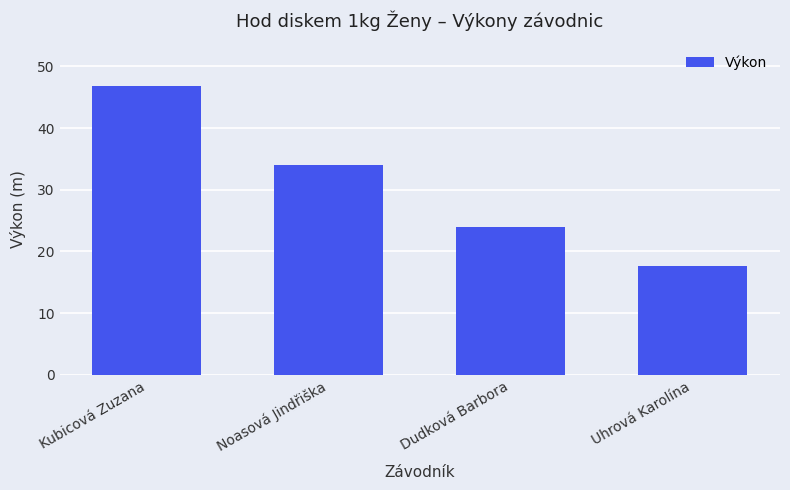

What is the average value?

30.6